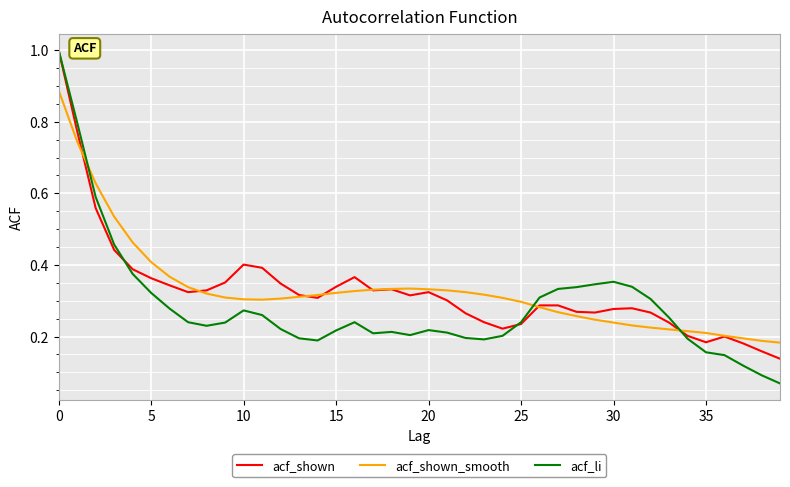

Does the chart display data point markers on the line(s)?

No